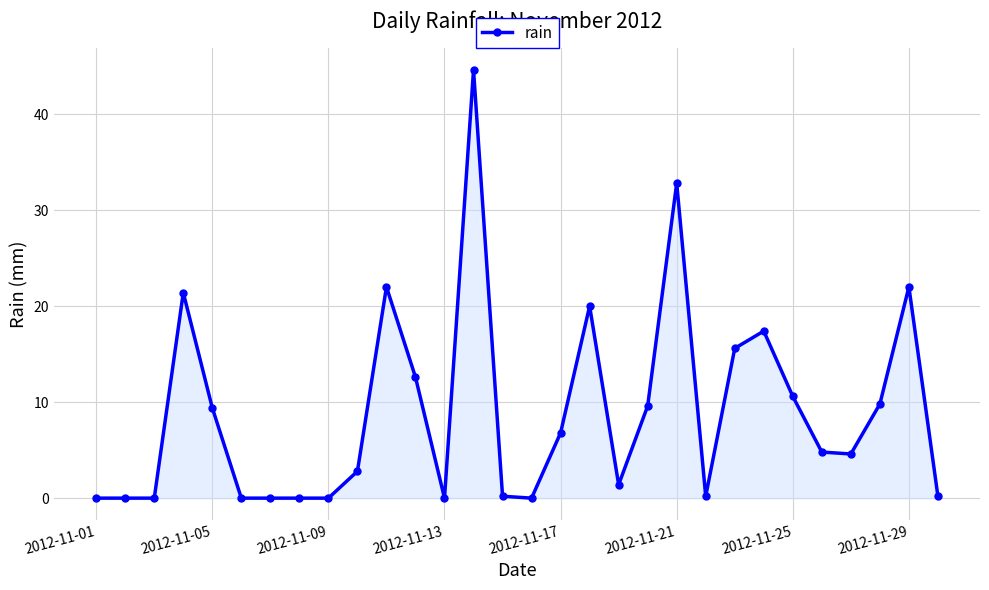

True or false: the data has more than 2 interior local peaks.

True